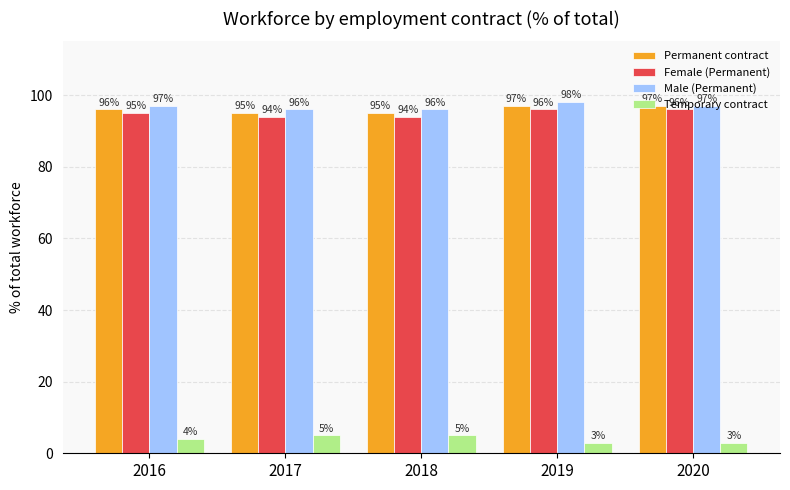

Count the number of categories in the chart.

5